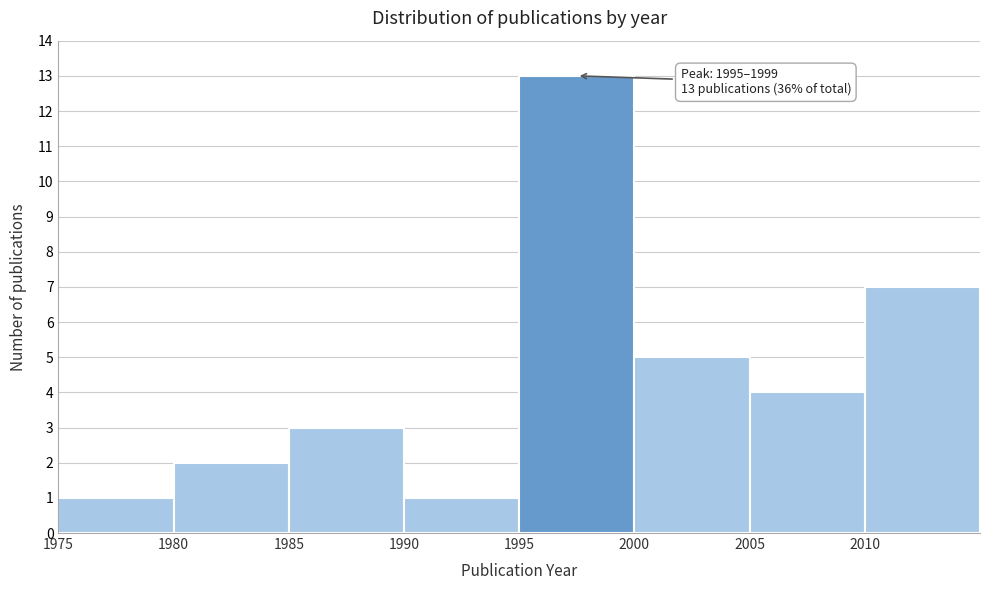

Which range on the x-axis has the tallest bar?

1995 to 2000